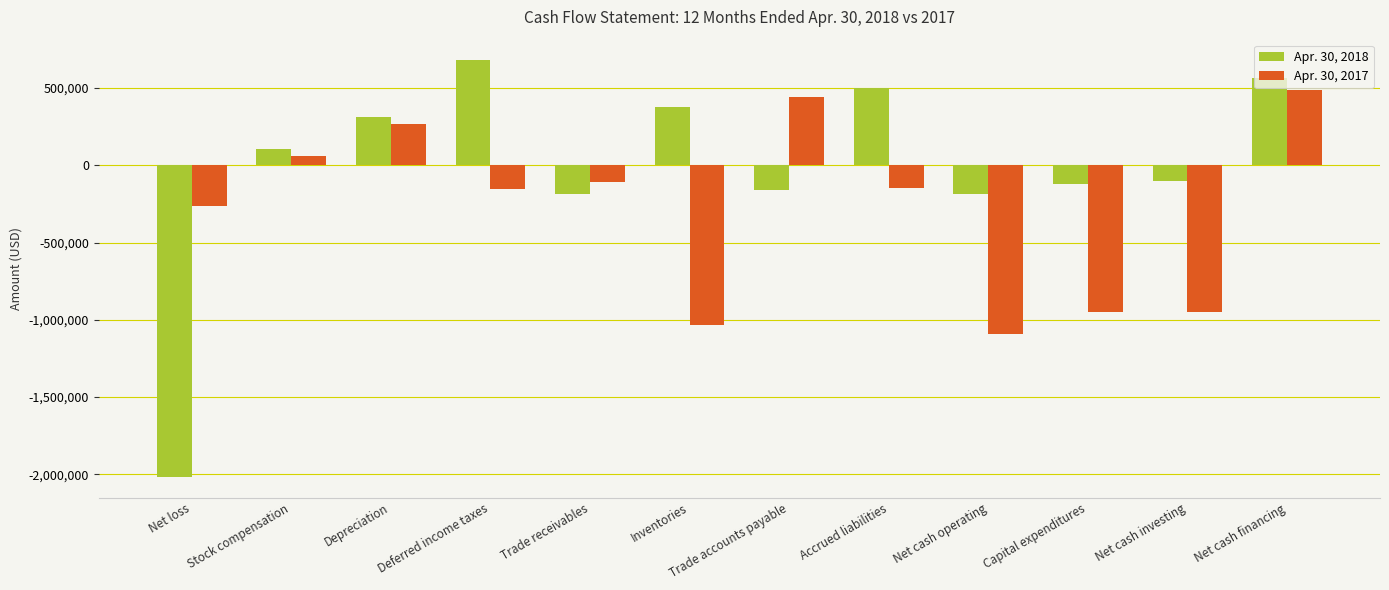

Read the Apr. 30, 2018 value at Deferred income taxes, to the nearest 100.

679000